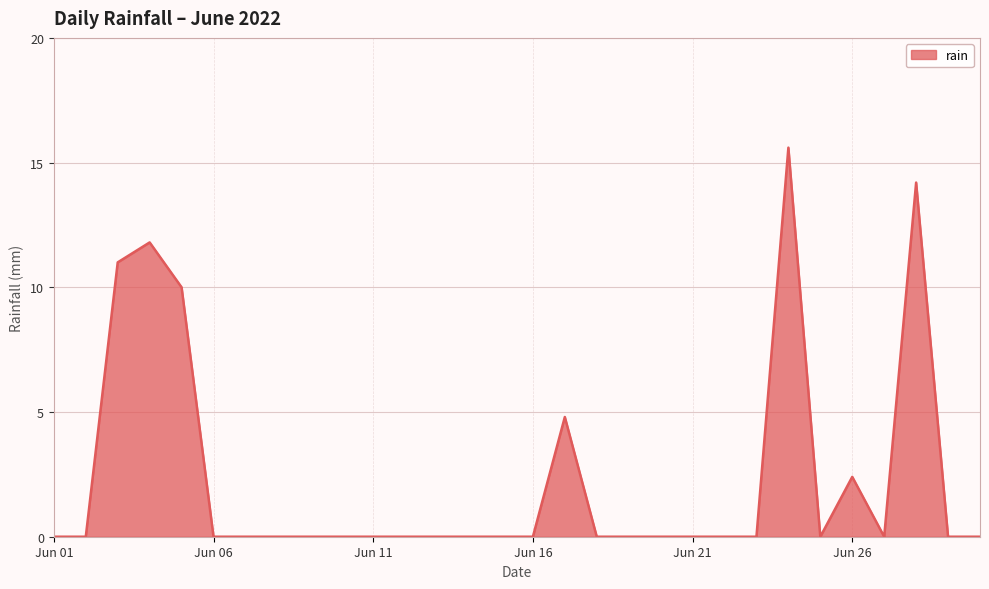

What is the greatest value displayed?

15.6